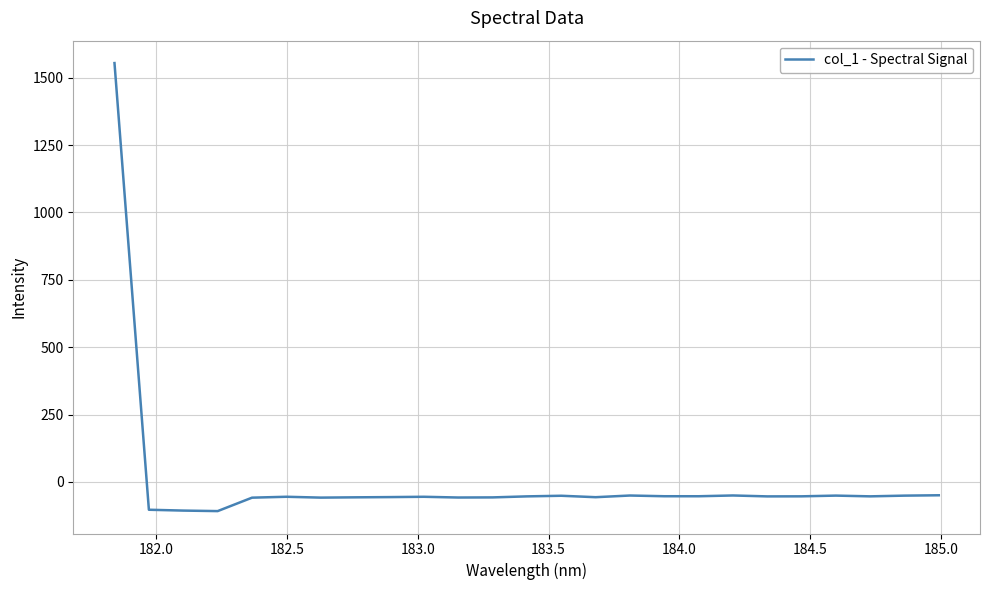

What is the smallest value displayed?

-108.1